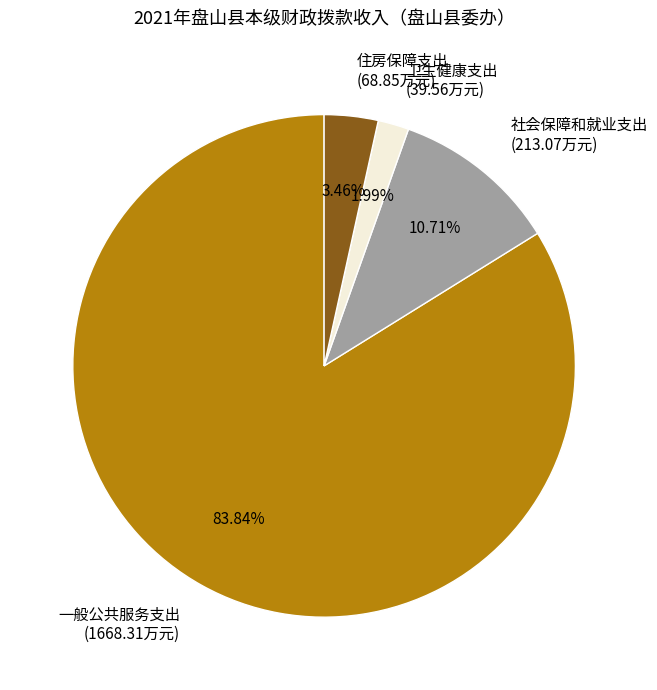

What percentage is the 一般公共服务支出 slice, to the nearest percent?

84%